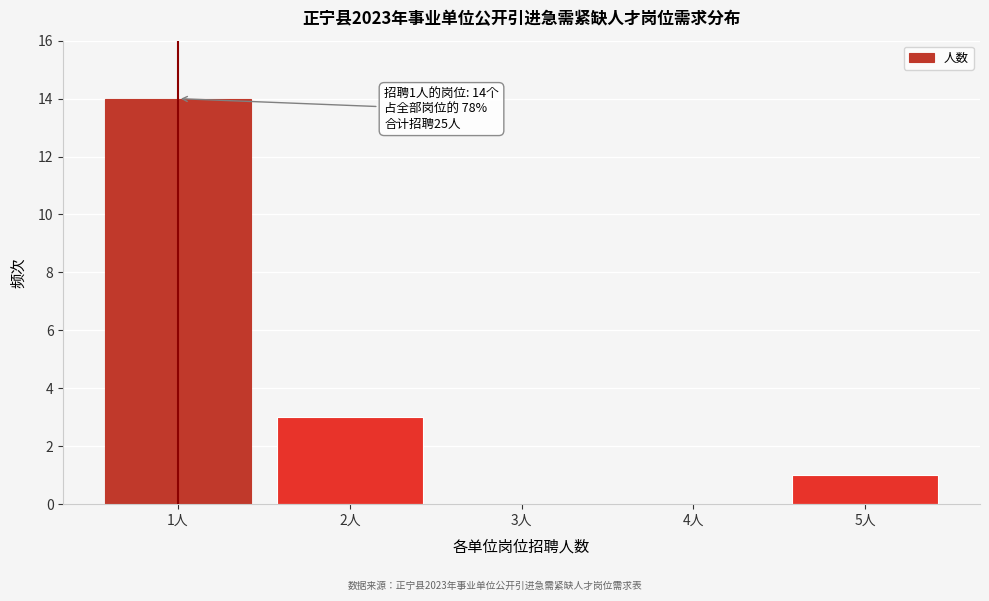

Reading left to right, extract all data points from this chart.

1人=14	2人=3	3人=0	4人=0	5人=1